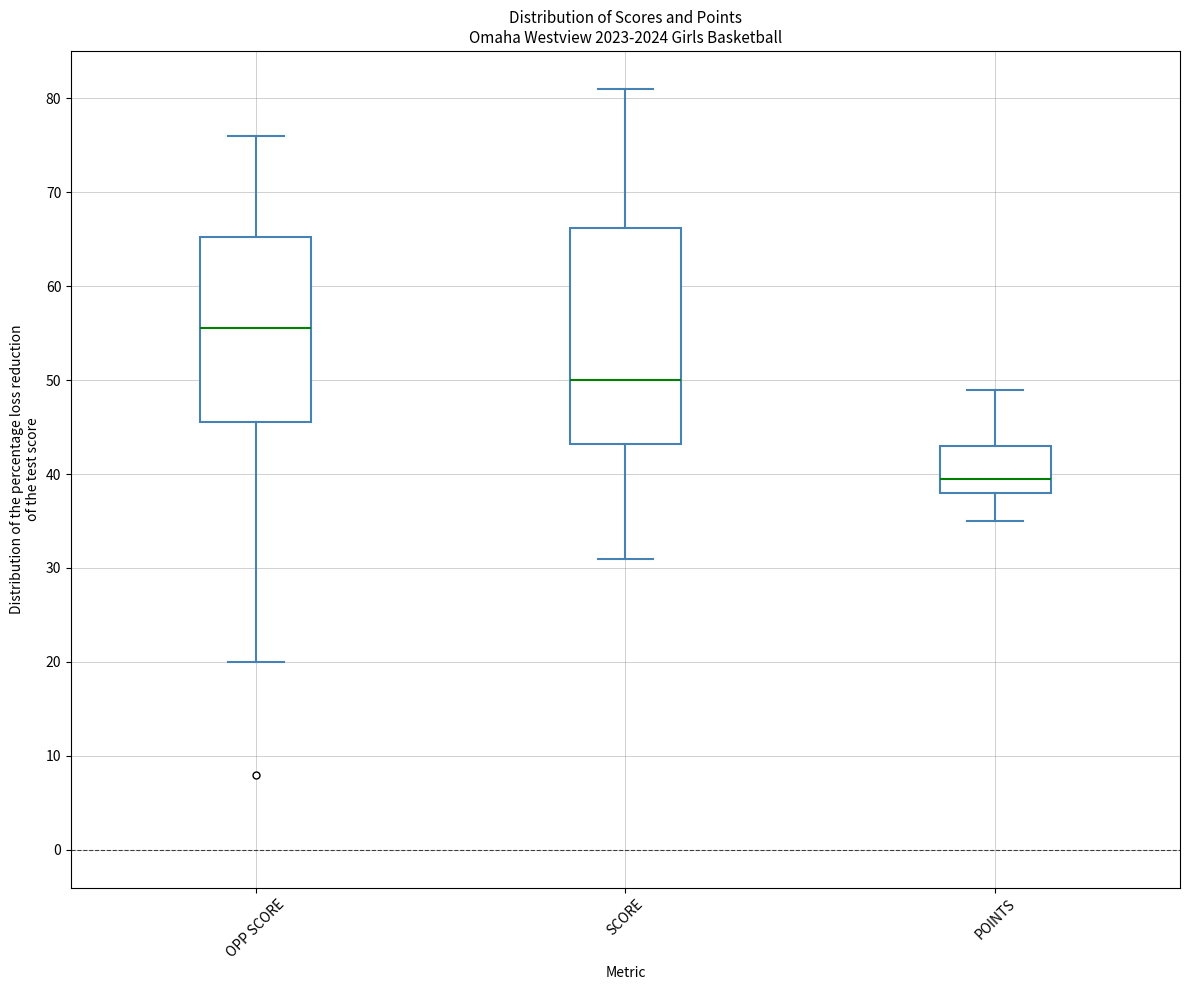

Which box's median line is the lowest?

POINTS